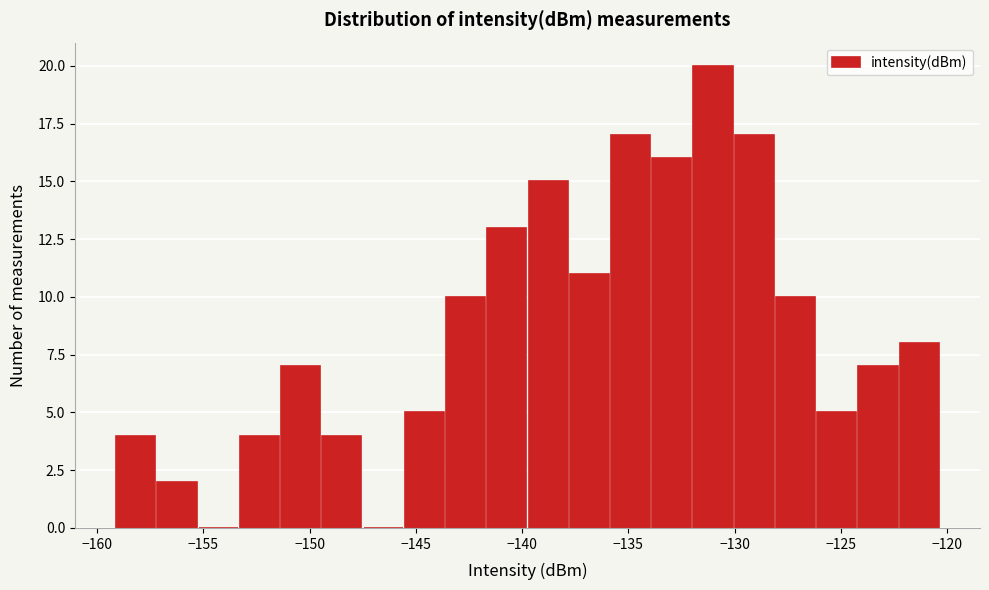

Around what value on the x-axis is the tallest bar? Give the approximate position of its centre, as read against the axis.

-131.0